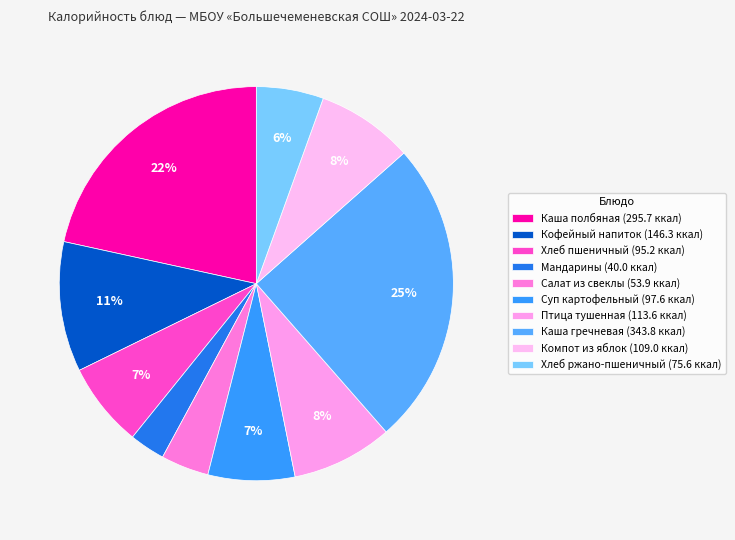

Which category has the smallest portion of the pie?

Мандарины